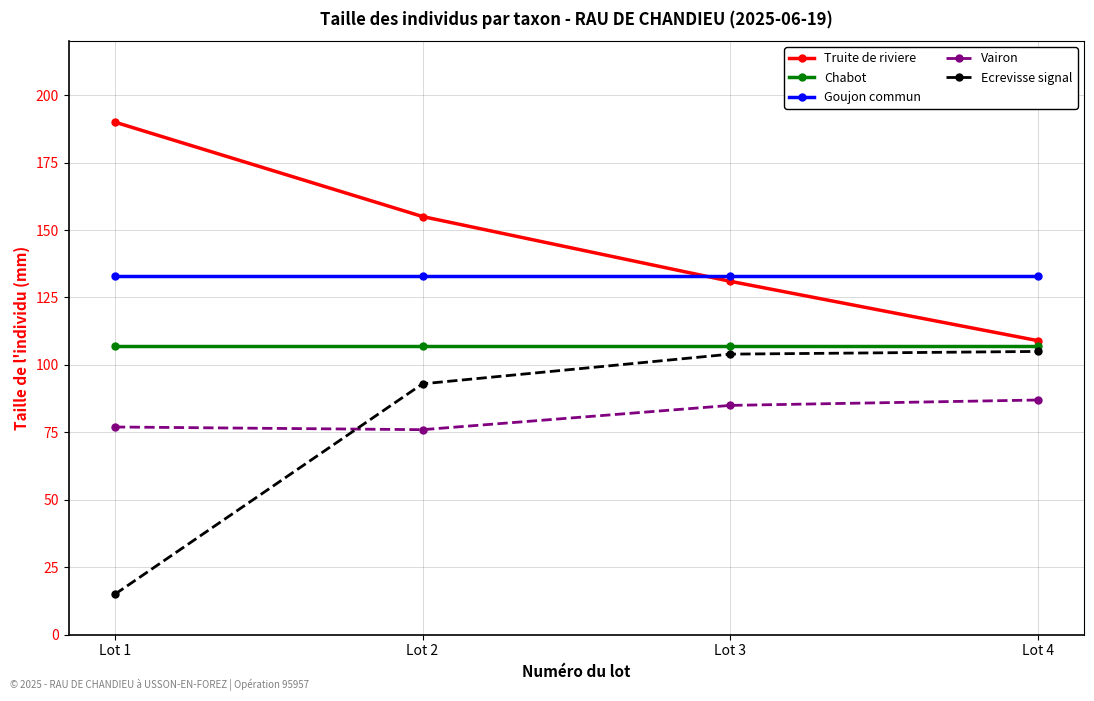

The value of Ecrevisse signal at Lot 1 is 15. True or false?

True